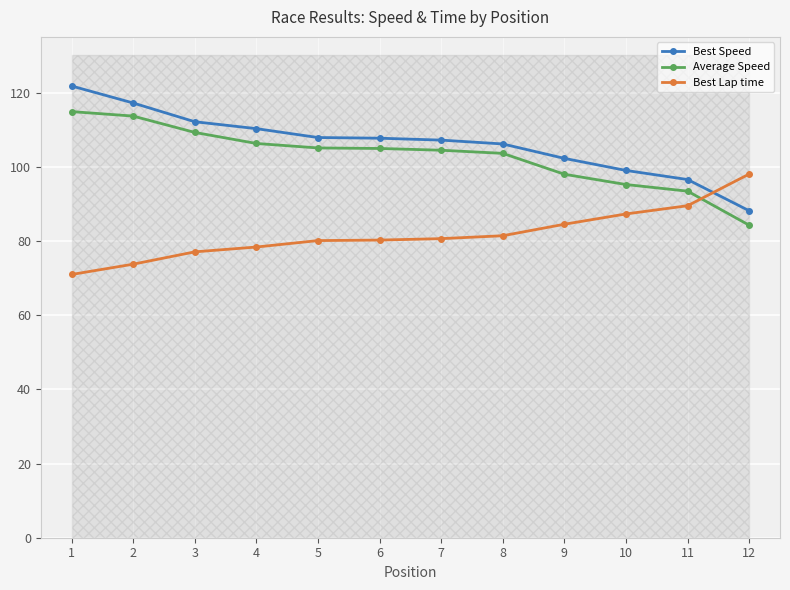

At how many categories does at least one series exceed 73?

12